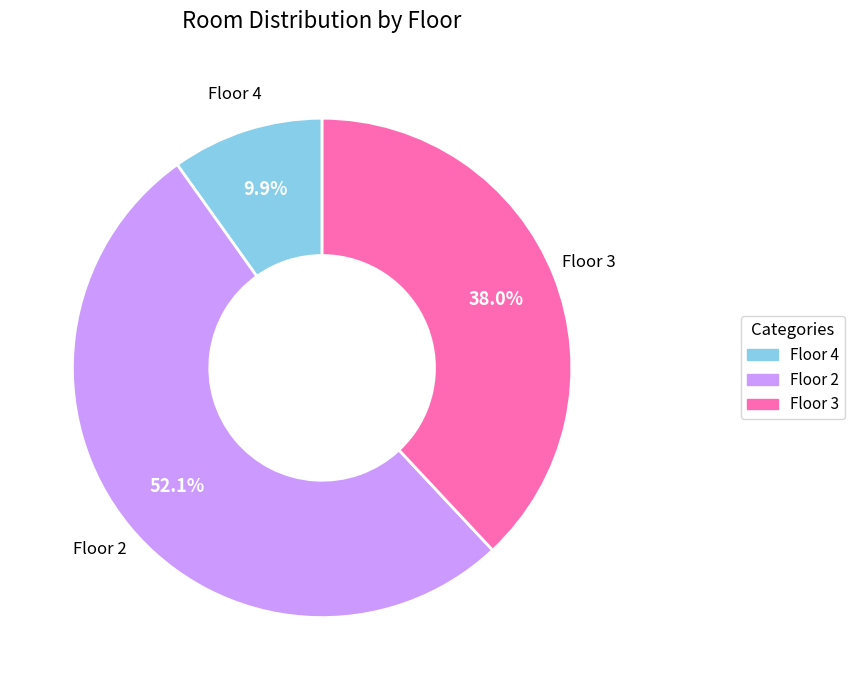

Count the number of slices in the pie.

3